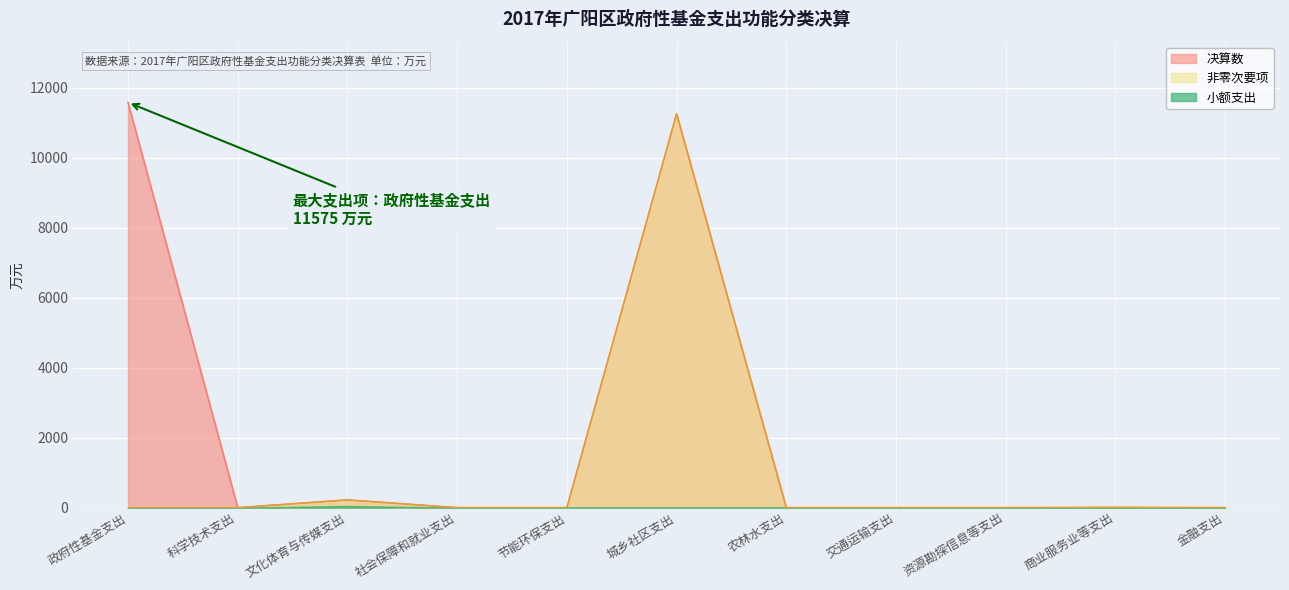

Which category has the highest value across all series?

政府性基金支出